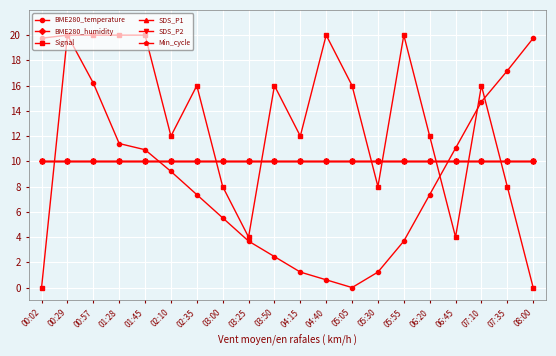

Is this an area chart (filled region under the line)?

No